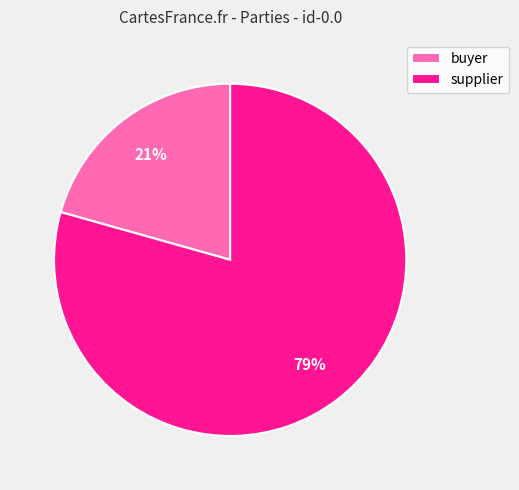

To the nearest percent, what percentage of the pie is supplier?

79%